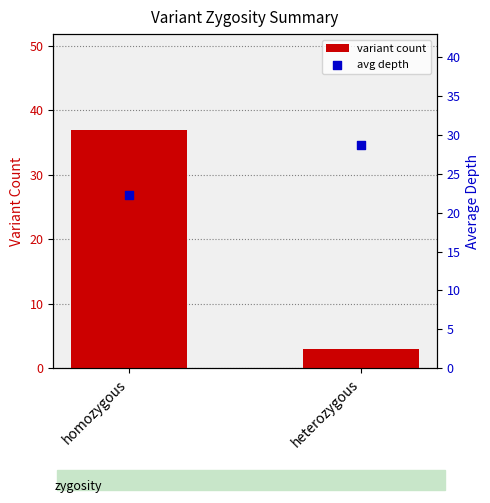

Which series has the largest total across all categories?

avg depth